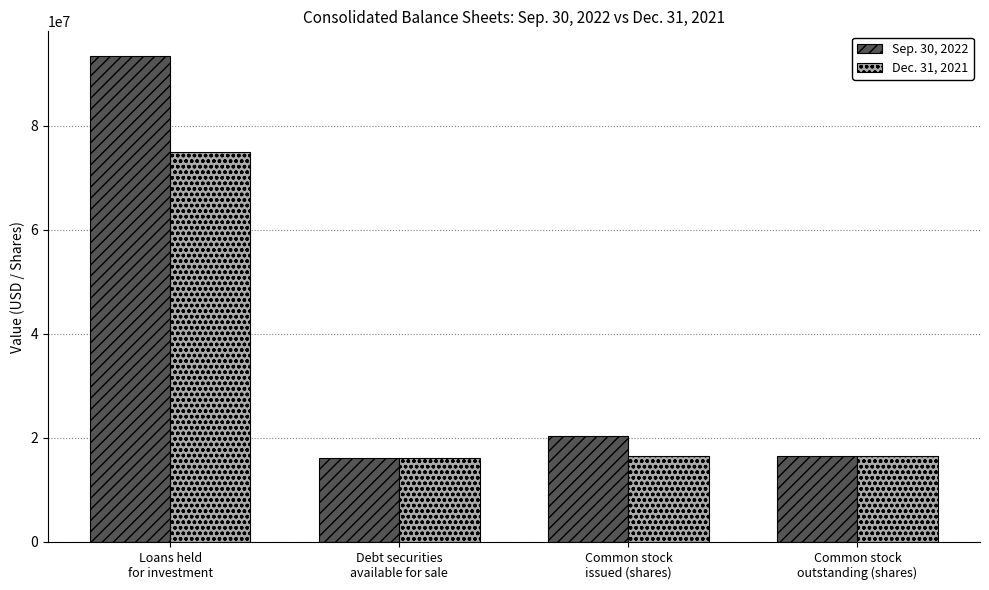

What is the sum of the Dec. 31, 2021 values at Common stock
issued (shares) and Debt securities
available for sale?

32492812